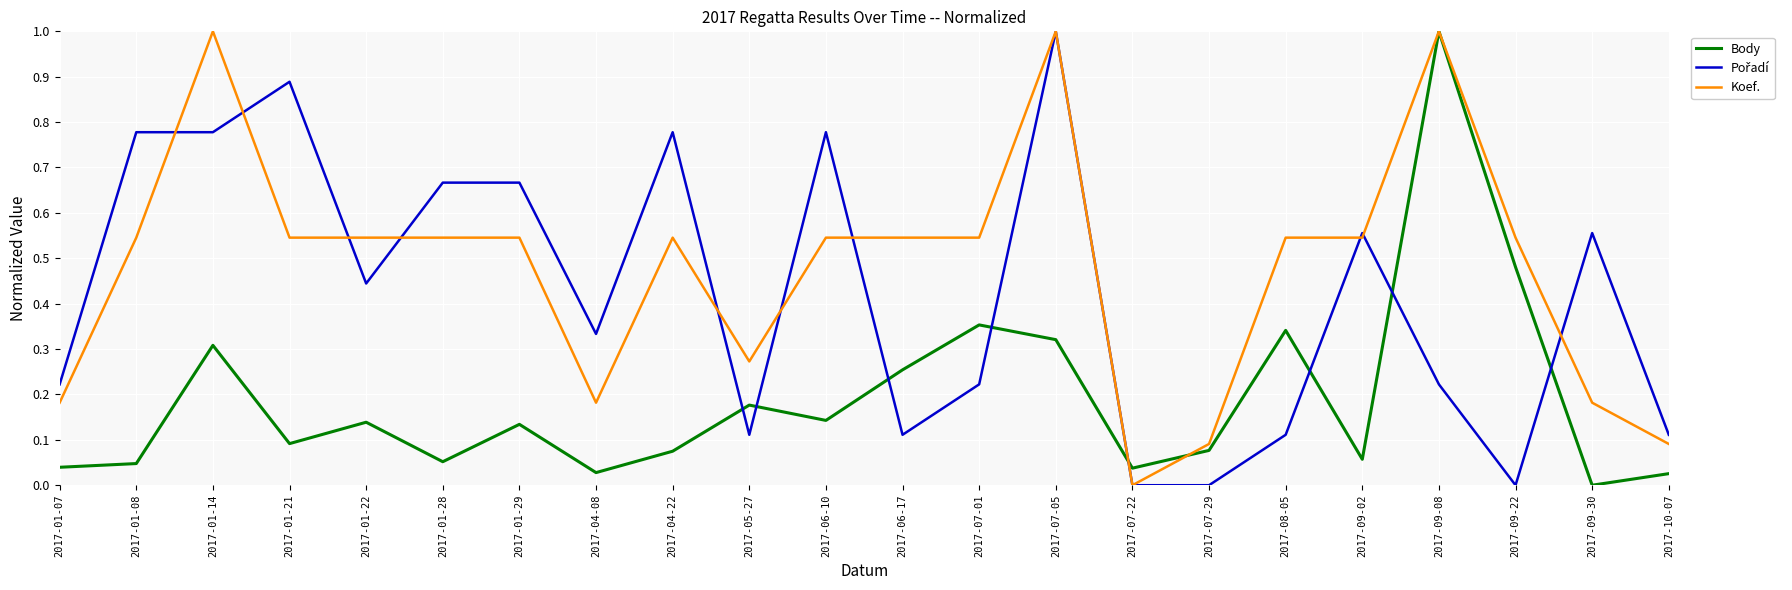

Which series has the largest total across all categories?

Koef.